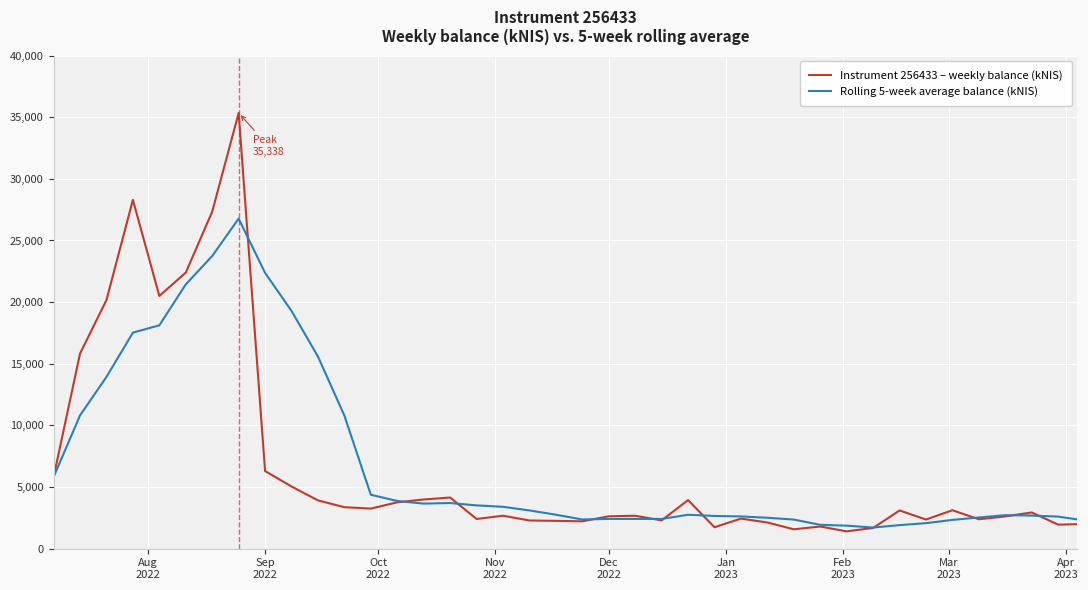

In Rolling 5-week average balance (kNIS), how many points are lower than both neighbors (excluding endpoints)?

4